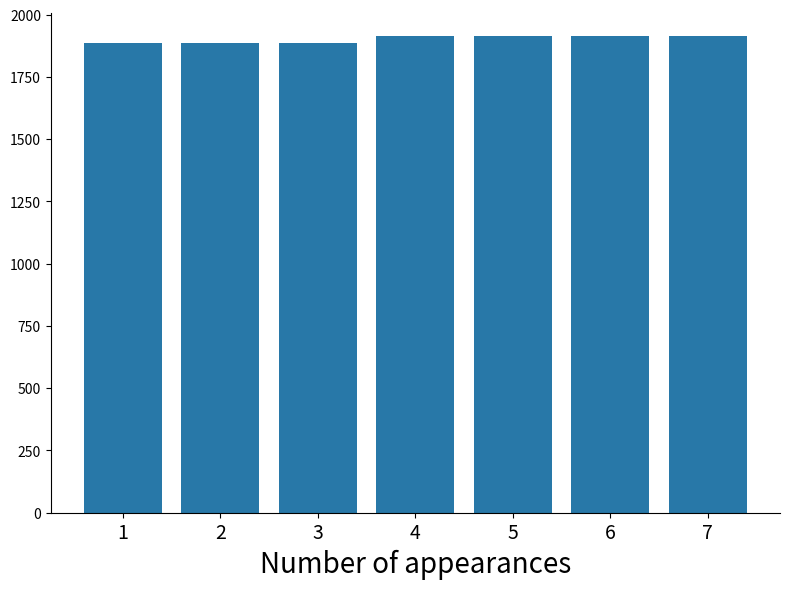

Which has a higher value, 3 or 6?

6